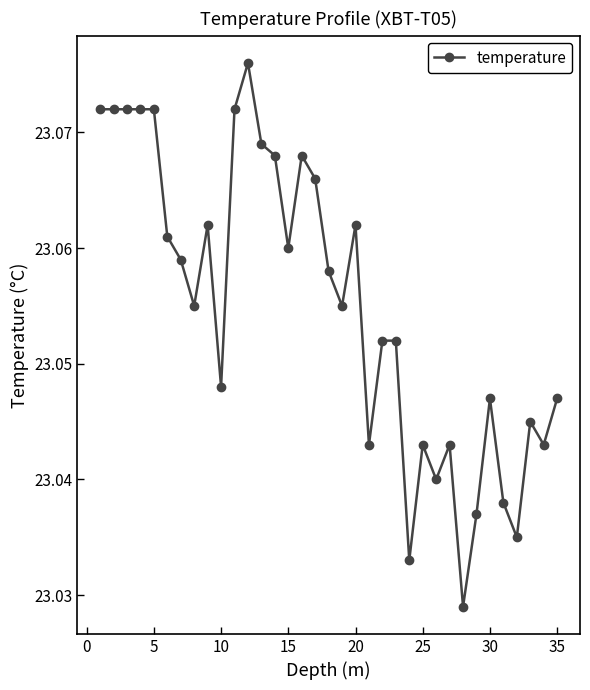

How many values are between 23 and 24?

35